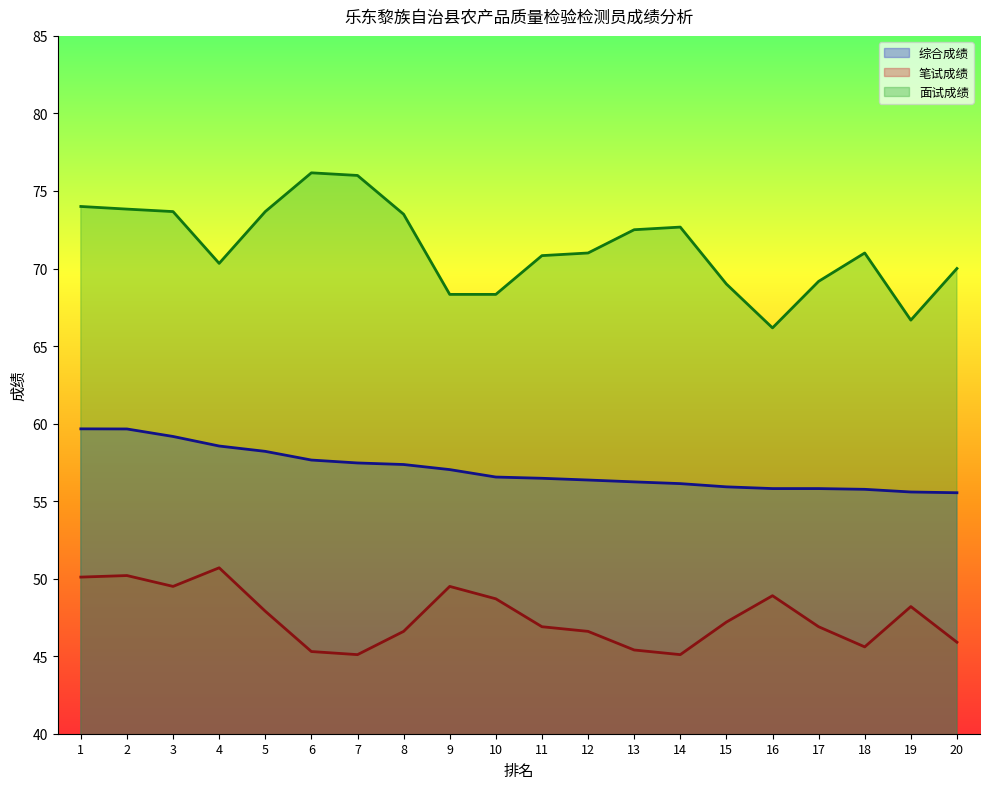

What is the sum of the 笔试成绩 values at 16 and 4?

99.6